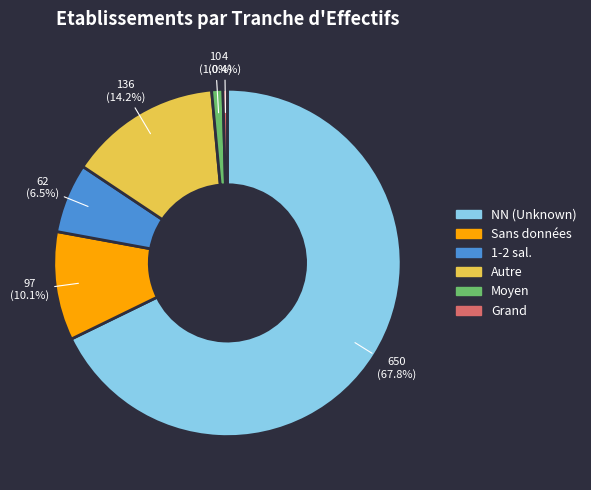

What is the majority slice?

NN (Unknown)